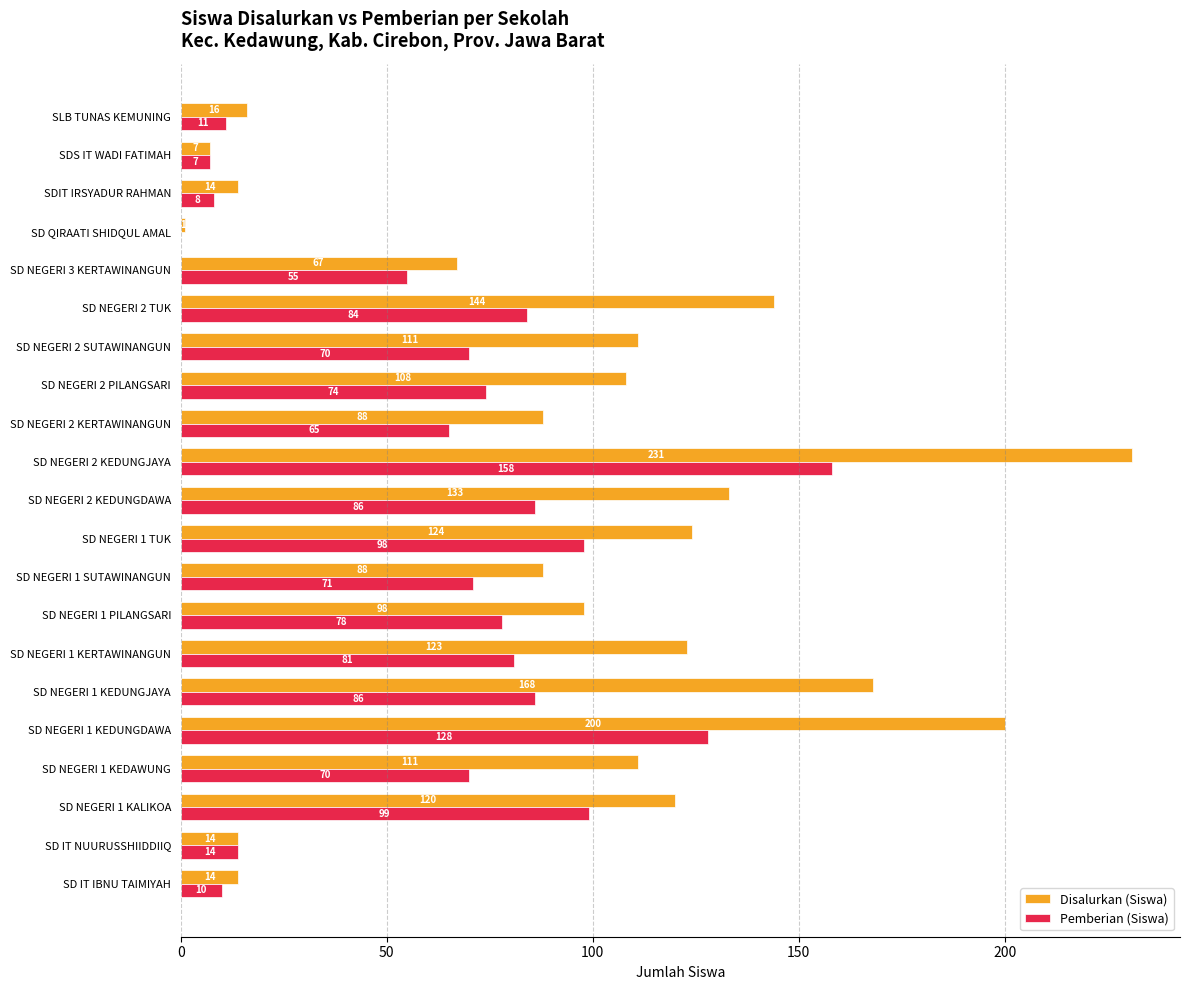

What are all the series names shown in the legend?

Disalurkan (Siswa), Pemberian (Siswa)